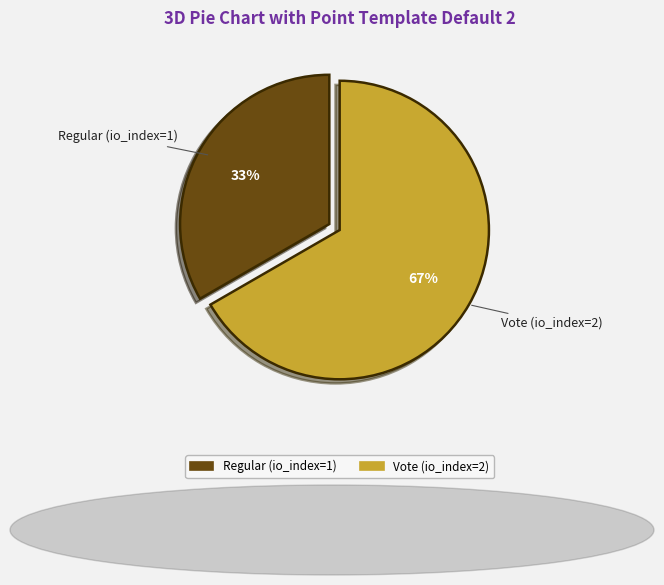

Rank the categories by value from lowest to highest.

Regular (io_index=1), Vote (io_index=2)